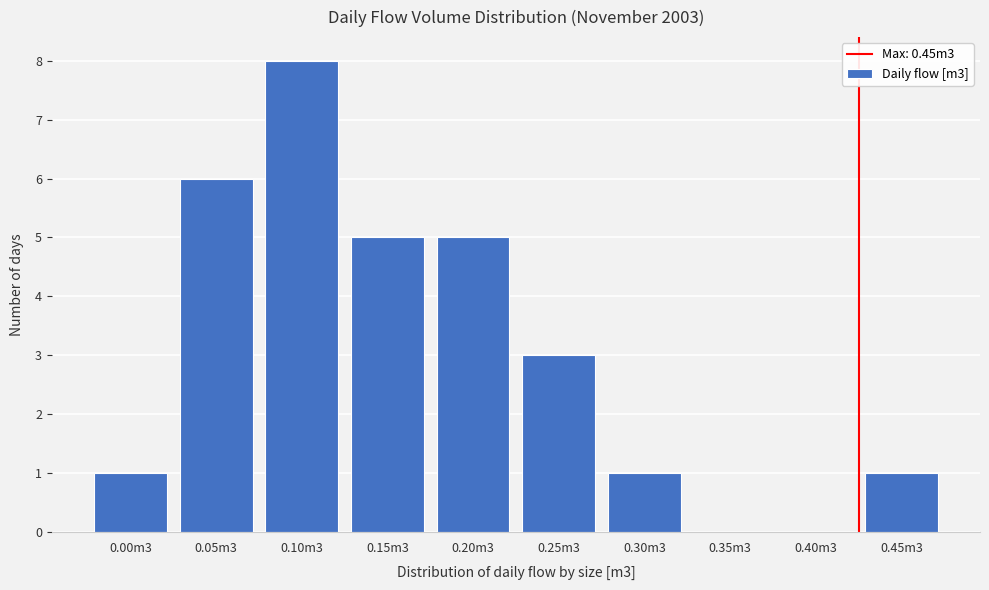

The value at 0.20m3 is 3. True or false?

False